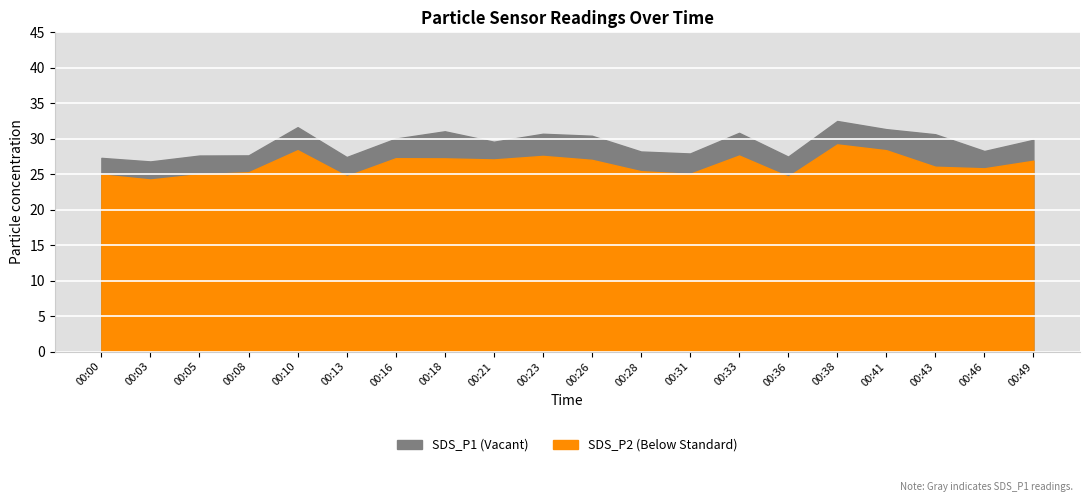

How many lines are shown in the chart?

2